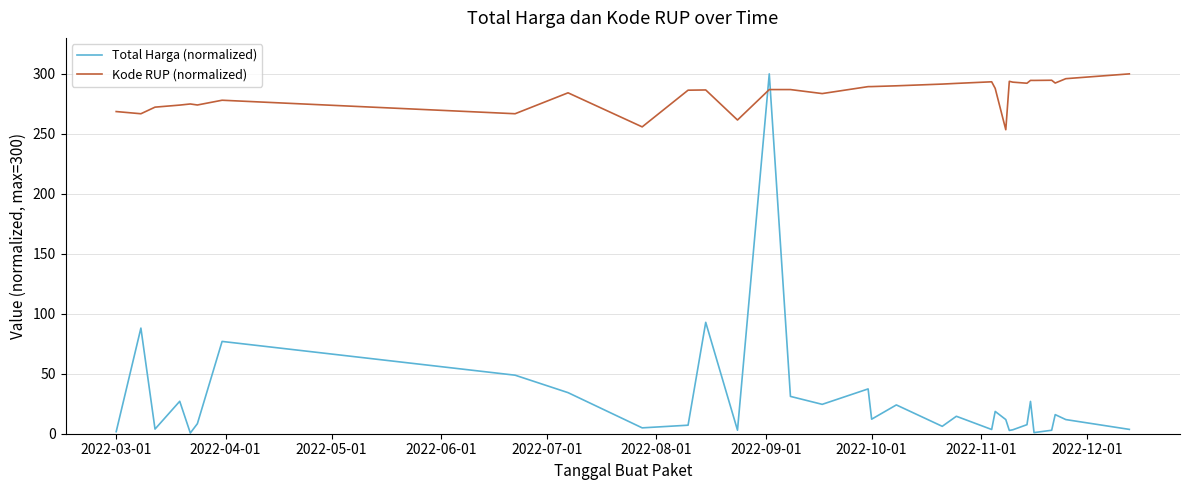

What is the maximum value for Total Harga (normalized)?

300.0